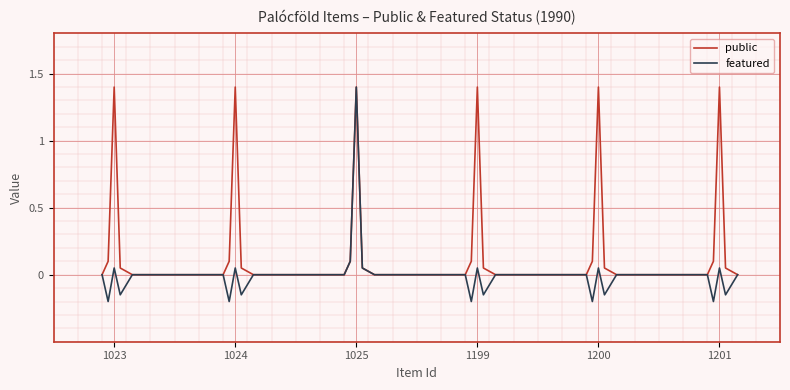

Which series has the largest range (max minus min)?

featured